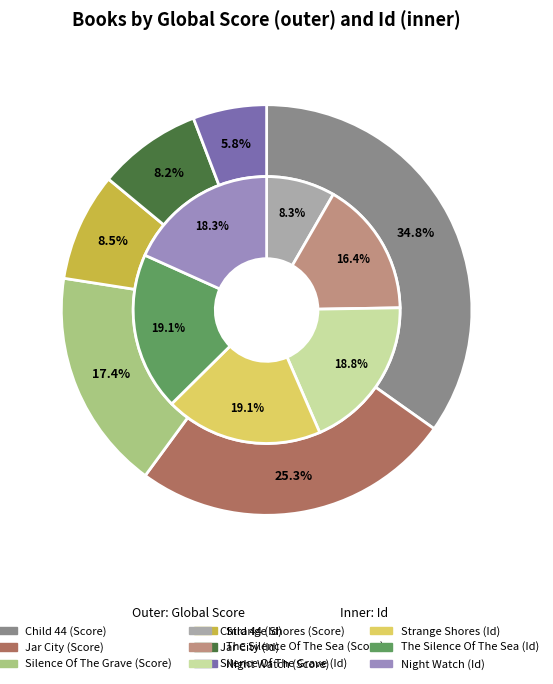

Which slice is the largest?

Child 44